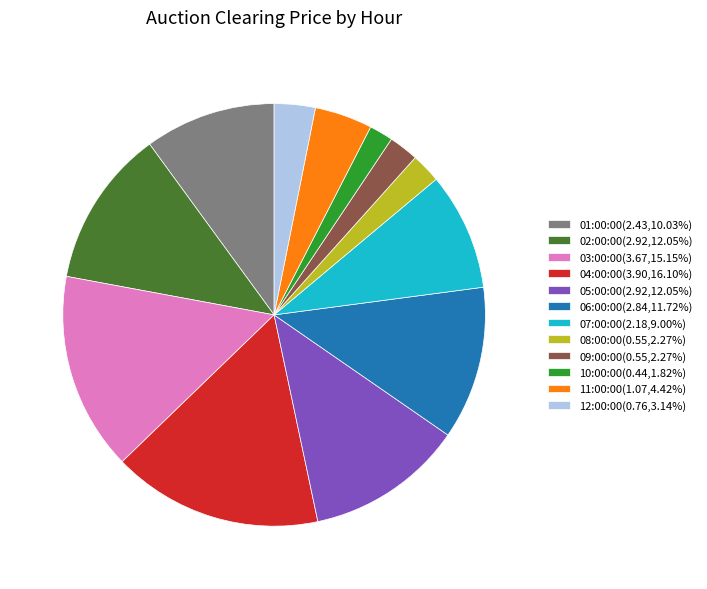

Is there any slice that represents more than half of the pie?

No